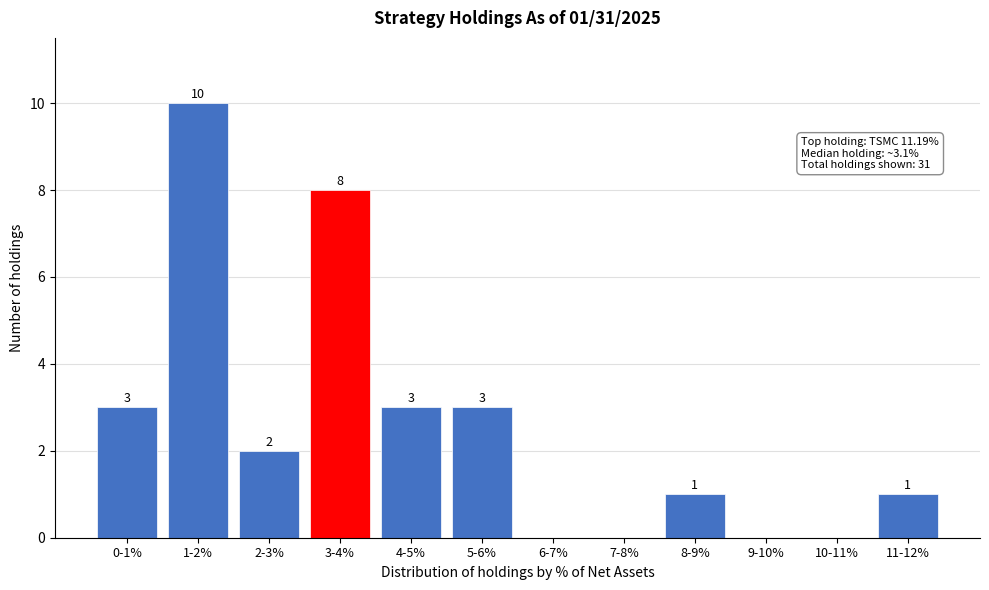

Reading left to right, transcribe all the data shown in this chart.

0-1%=3	1-2%=10	2-3%=2	3-4%=8	4-5%=3	5-6%=3	6-7%=0	7-8%=0	8-9%=1	9-10%=0	10-11%=0	11-12%=1